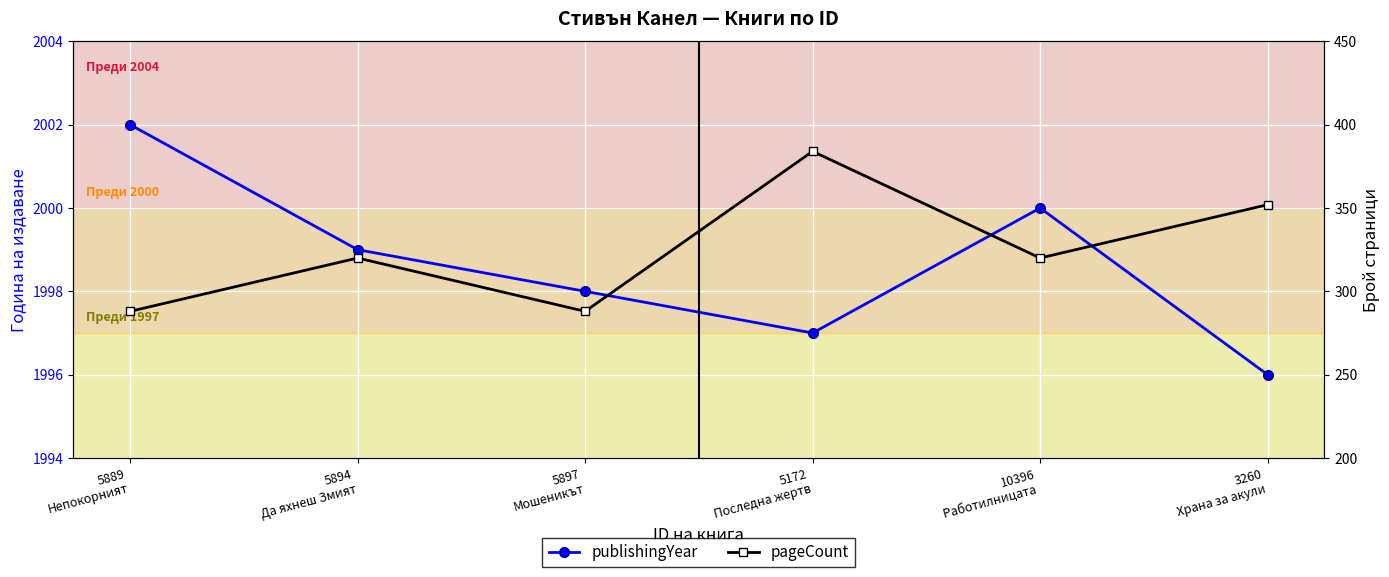

Reading left to right, list all the values displayed in this chart.

publishingYear: 2002	1999	1998	1997	2000	1996
pageCount: 288	320	288	384	320	352